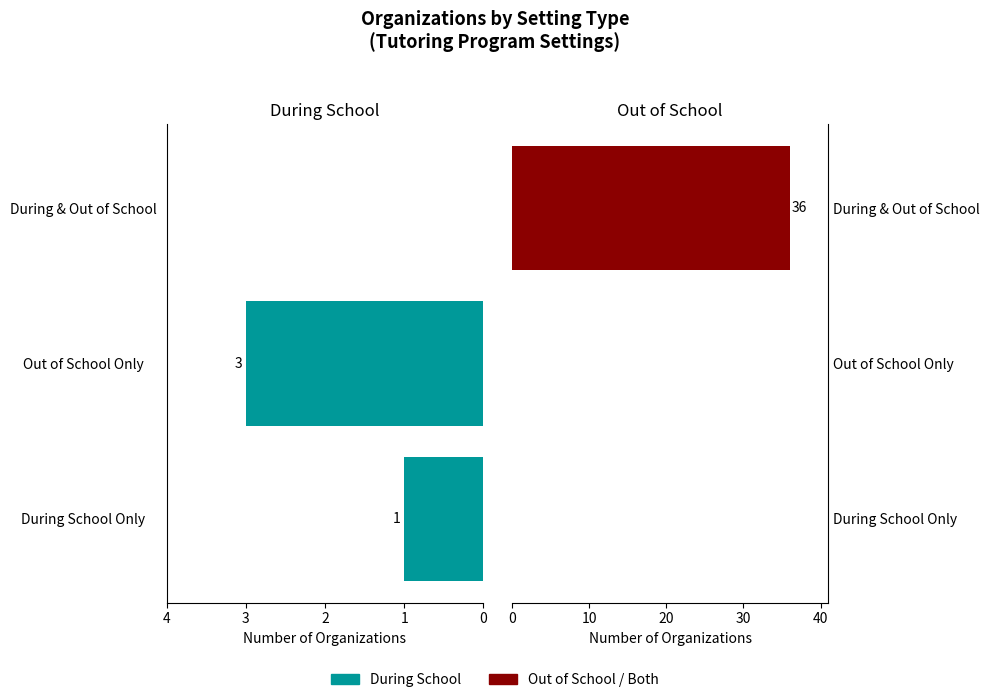

What is the difference between the maximum and minimum values in the Out of School / Both series?

36